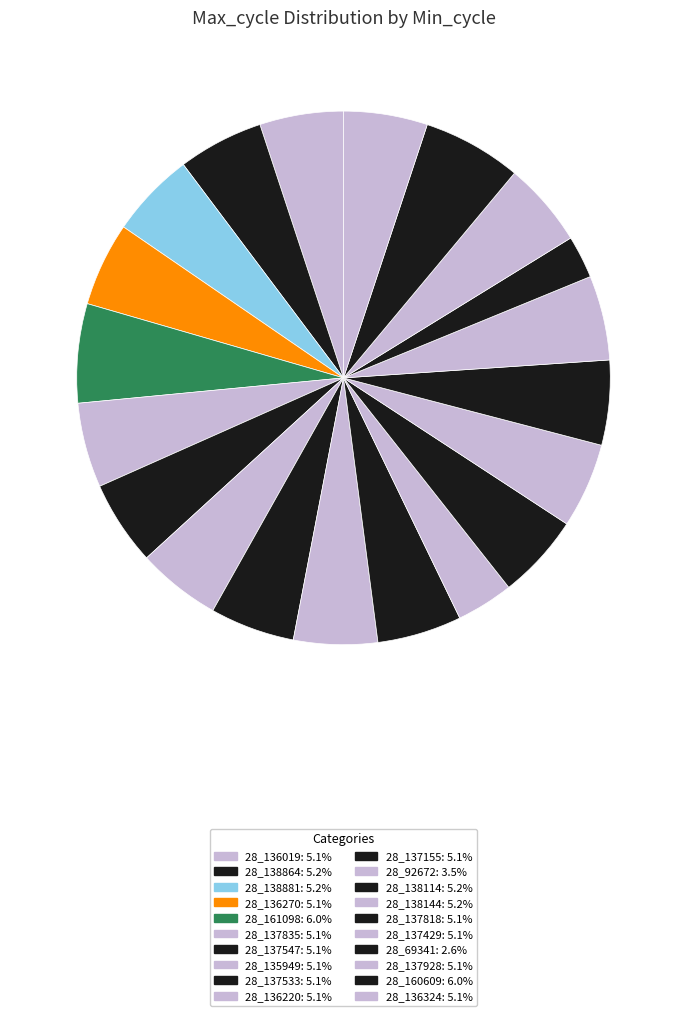

The 28_136019 slice represents 15% of the pie. True or false?

False